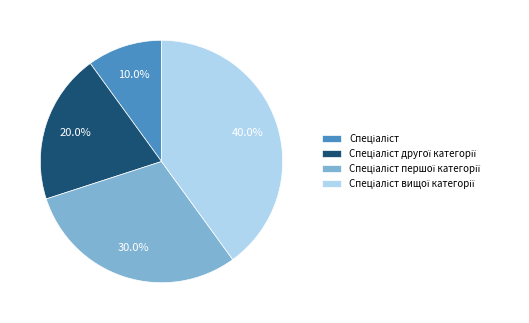

Does any single category account for the majority?

No